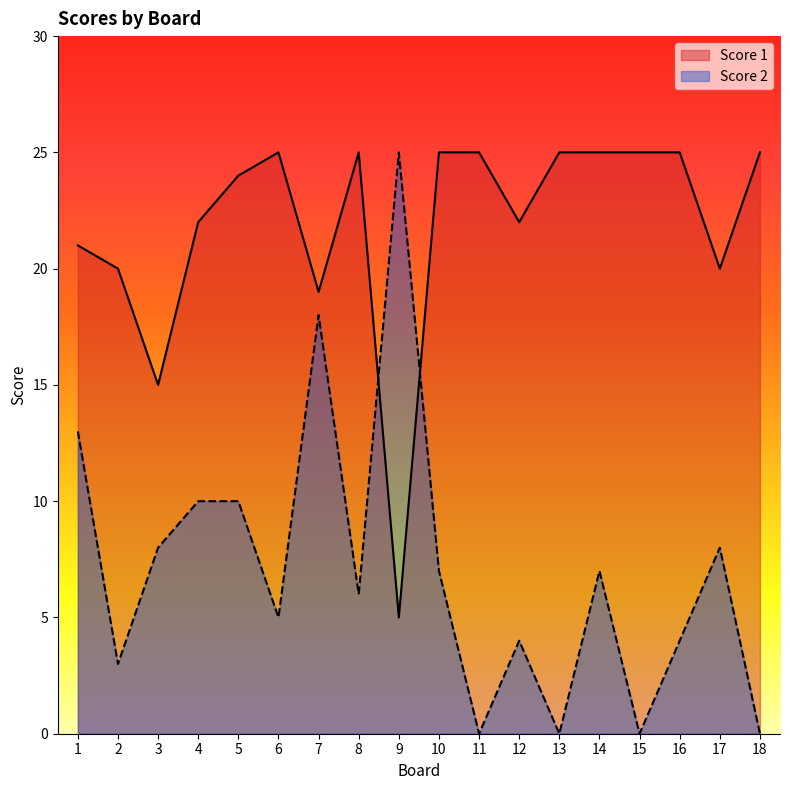

What is the average value of the Score 2 series?

7